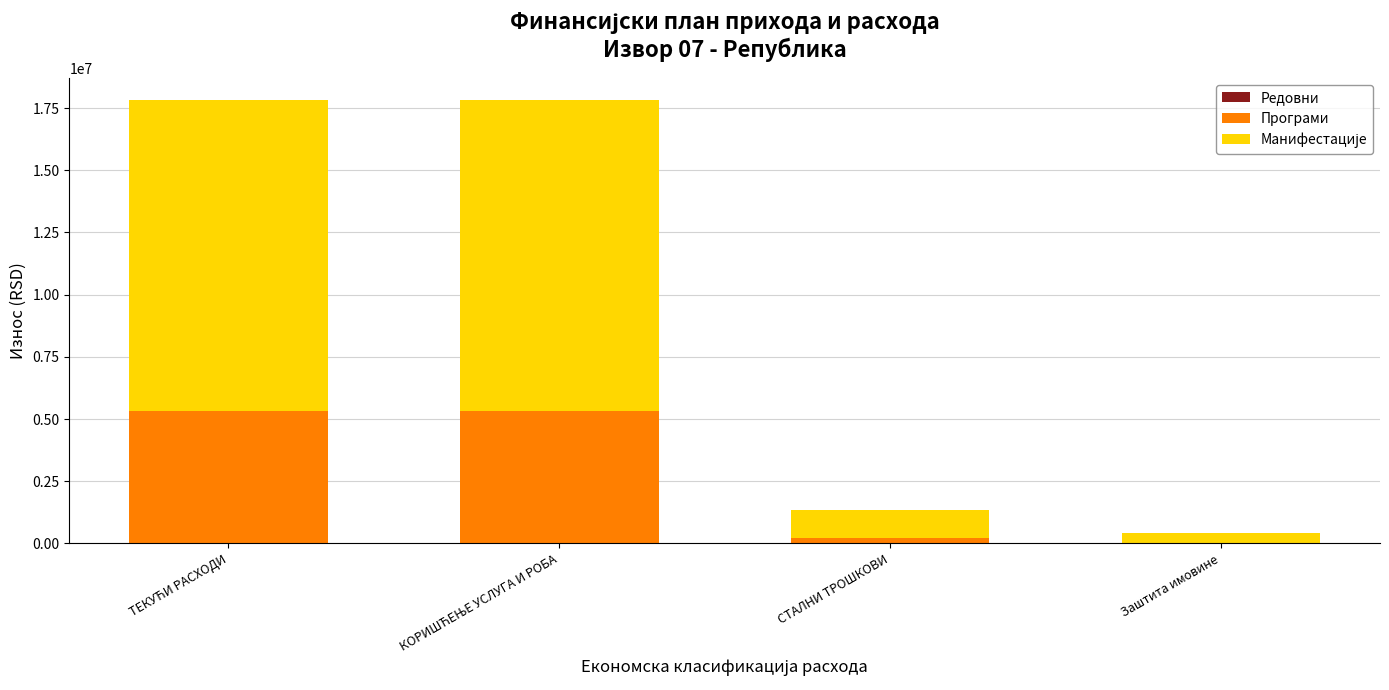

Where is Програми nearest to the value 2653500?

СТАЛНИ ТРОШКОВИ